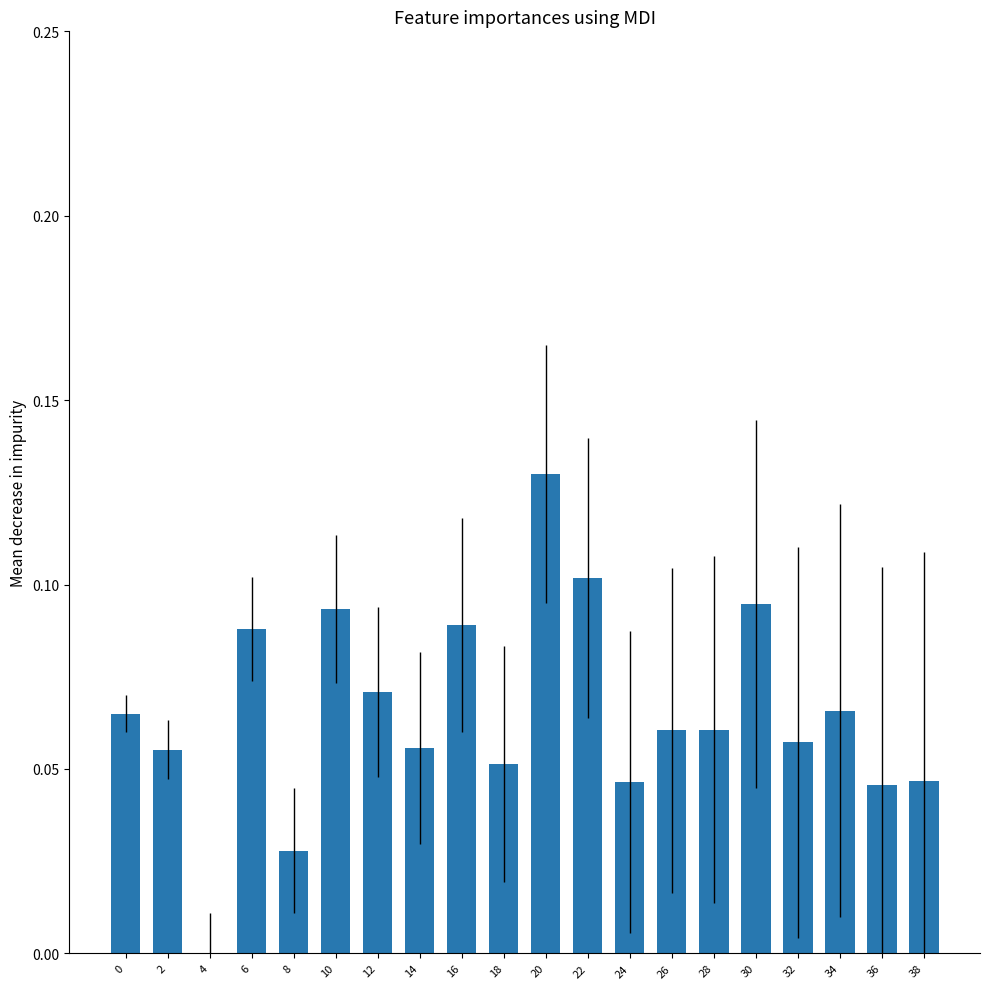

Which has a higher value, 16 or 26?

16